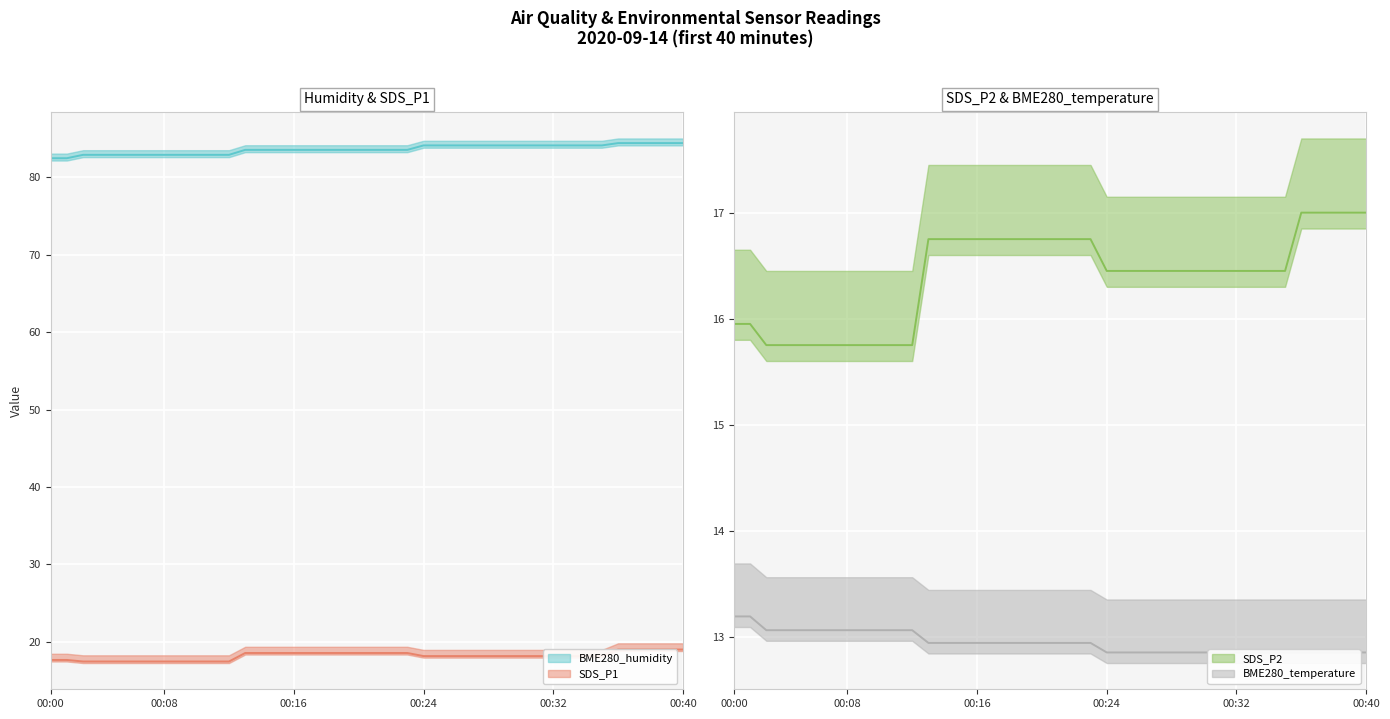

True or false: SDS_P2 and BME280_temperature intersect in this chart.

False